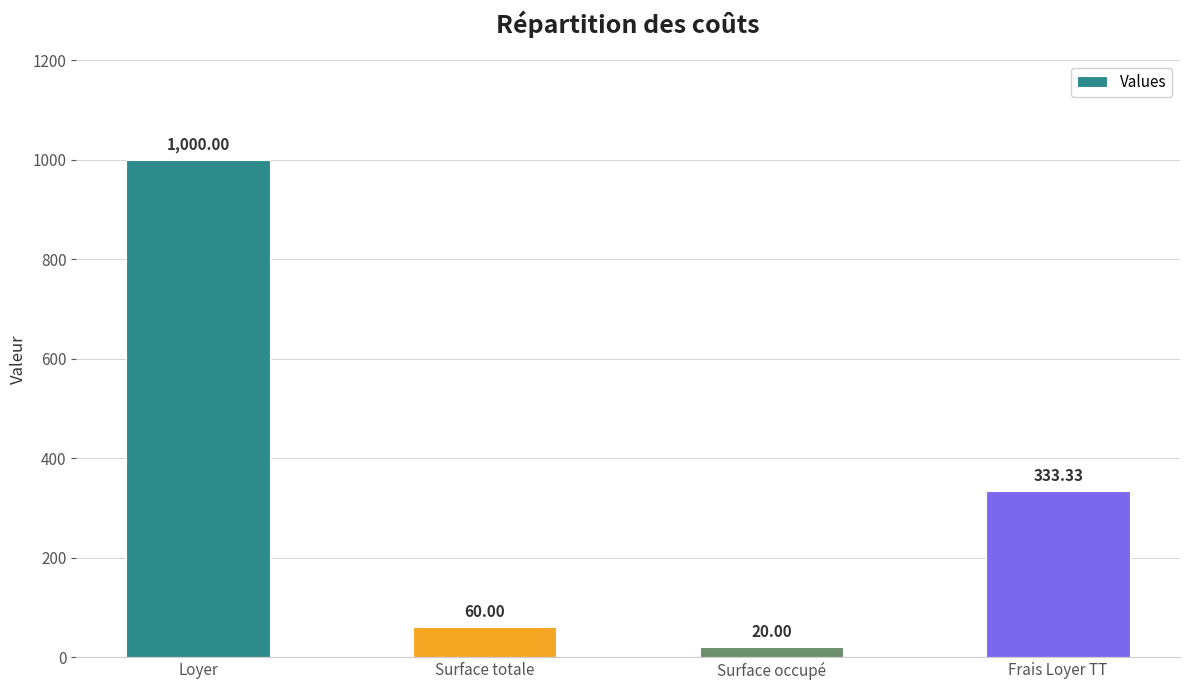

What is the average value?

353.3